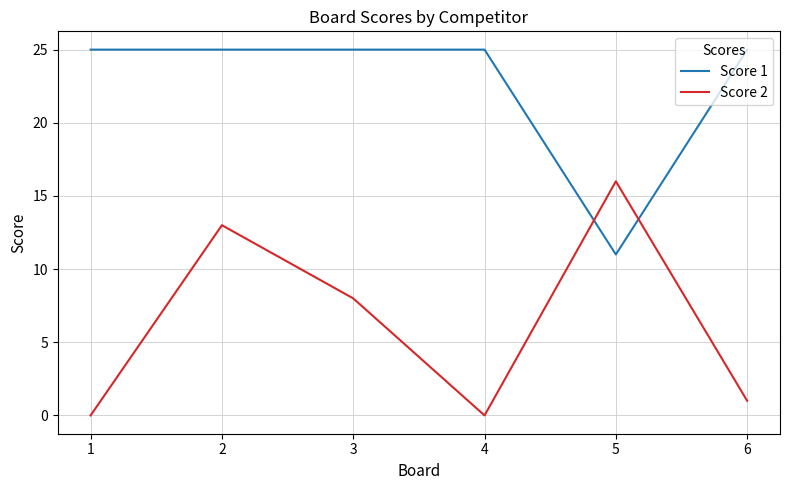

Which series changed the most between 2 and 5?

Score 1